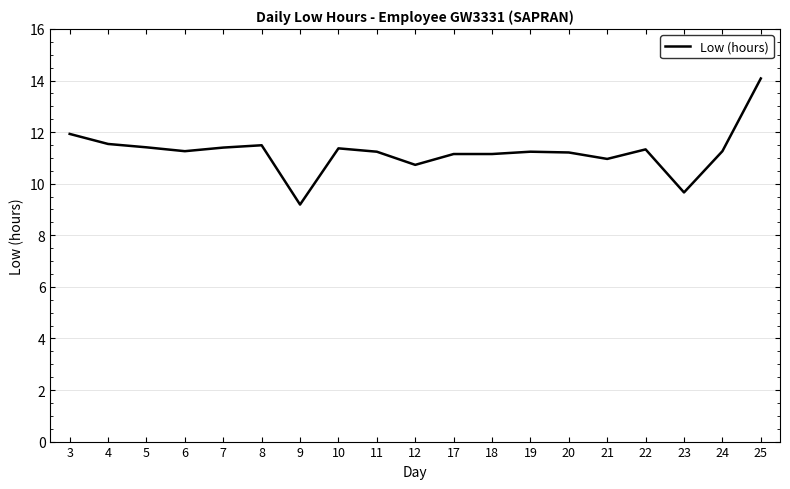

What is the sum of the values at 23 and 3?

21.6